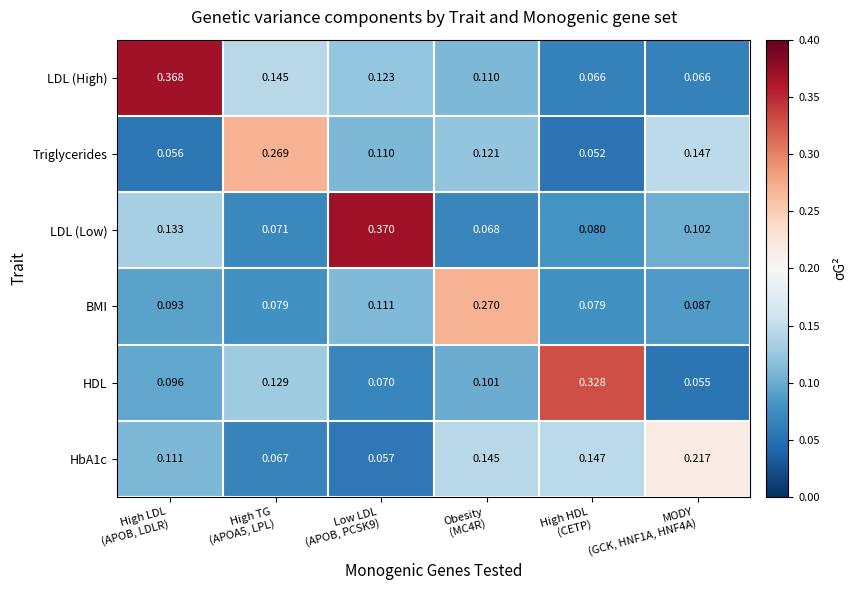

Which series has the widest spread of values?

LDL (High)